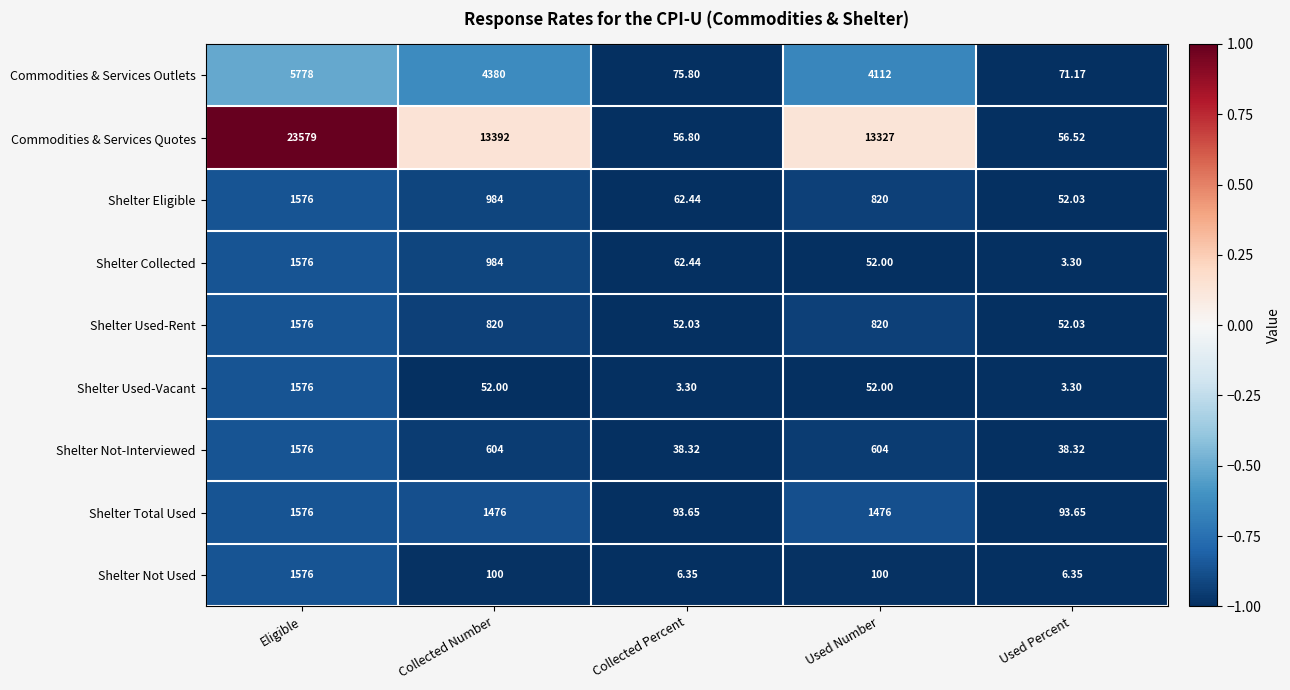

Where is Commodities & Services Outlets nearest to the value 2924?

Used Number